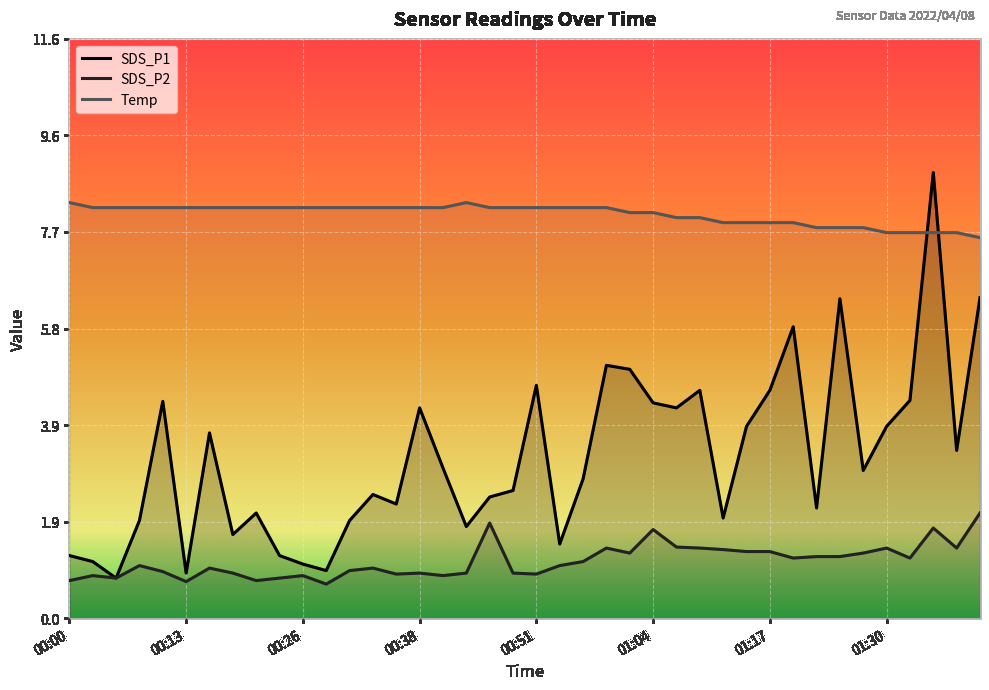

Is the value of Temp at 00:59 greater than the value of SDS_P1 at 00:26?

Yes